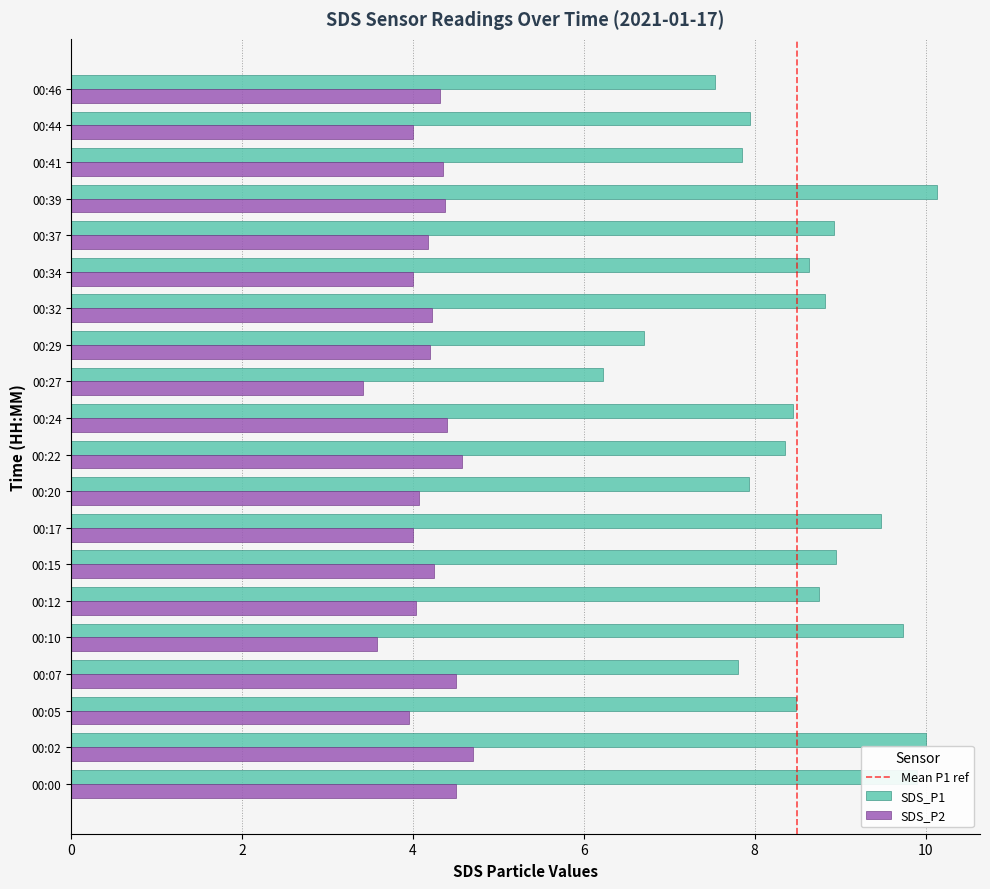

What is the maximum value shown in the chart?

10.1